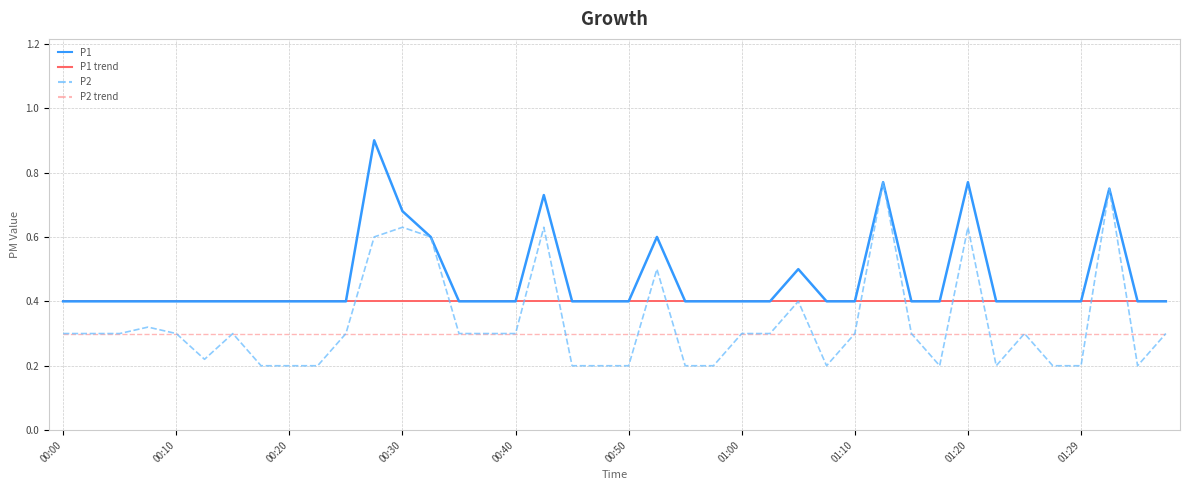

List the series in order of their peak value, highest first.

P1, P2, P1 trend, P2 trend